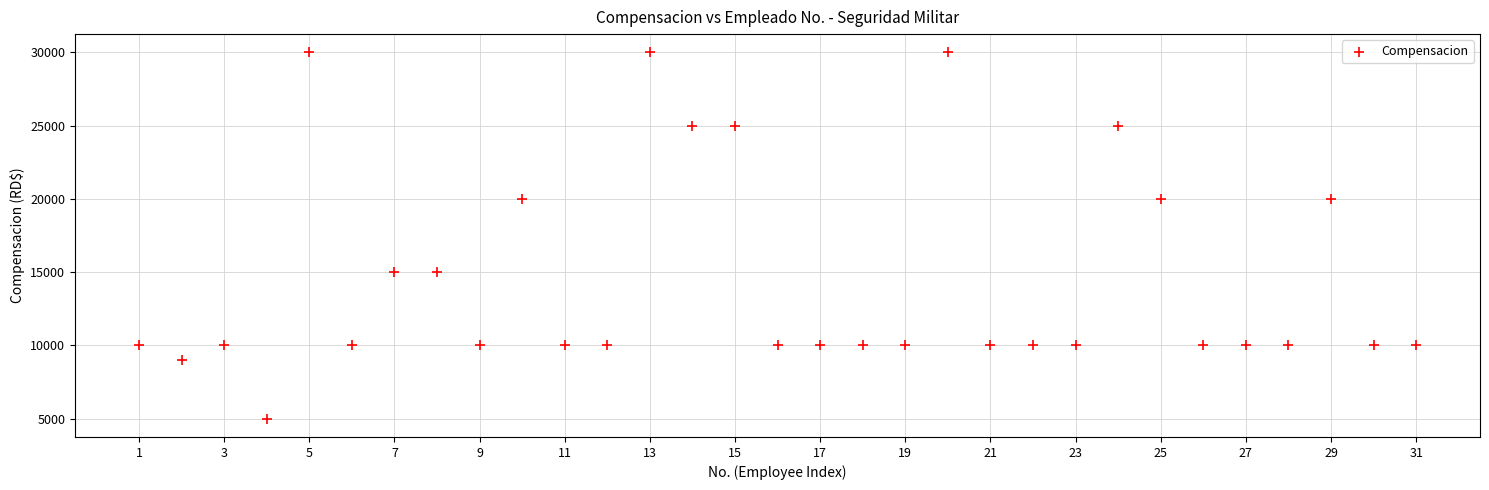

What is the range of X values (max minus min)?

30